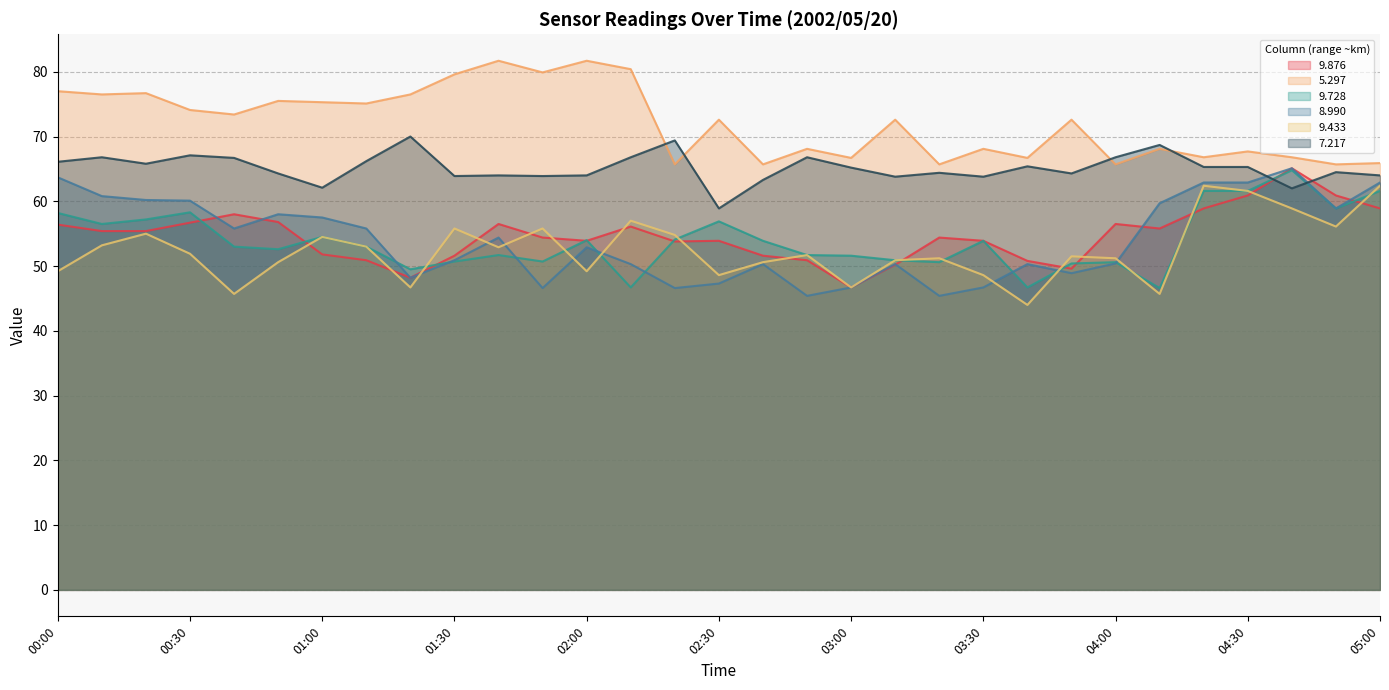

What are all the series names shown in the legend?

9.876, 5.297, 9.728, 8.990, 9.433, 7.217